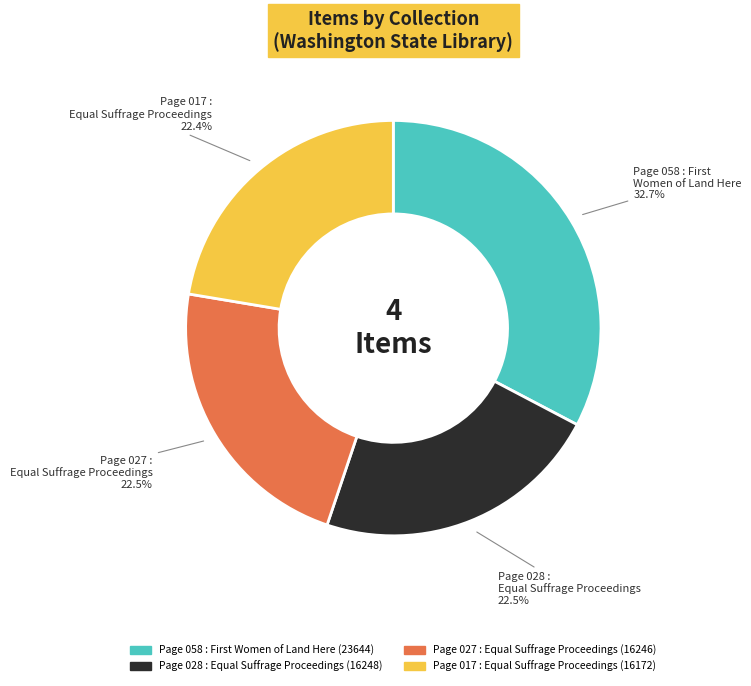

Which category has the biggest portion of the pie?

Page 058 : First Women of Land Here (23644)